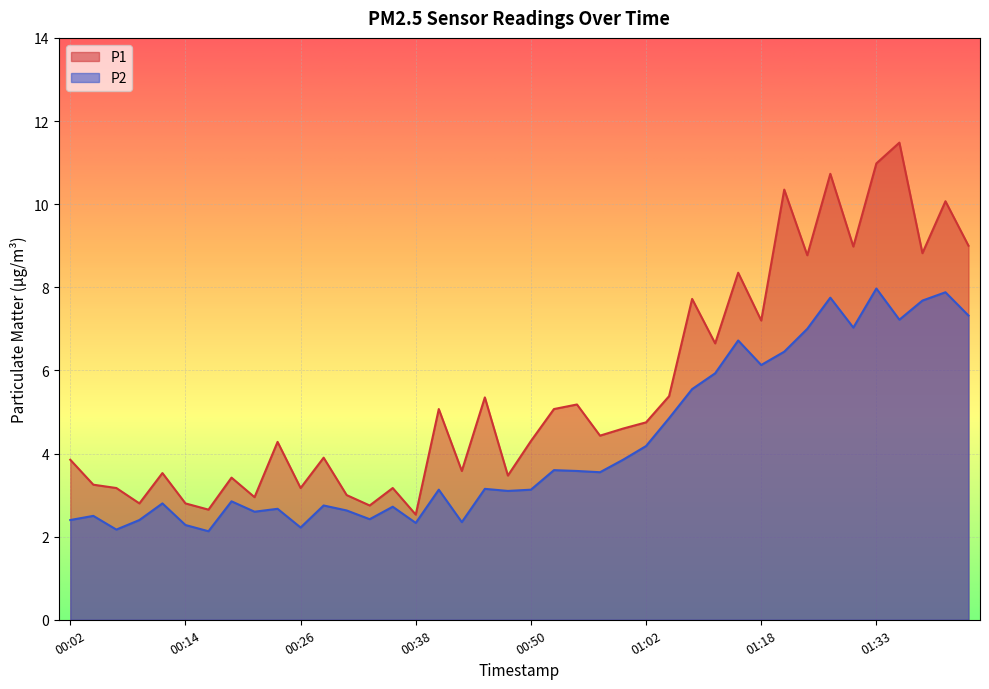

Where is P2 nearest to the value 5?

01:05